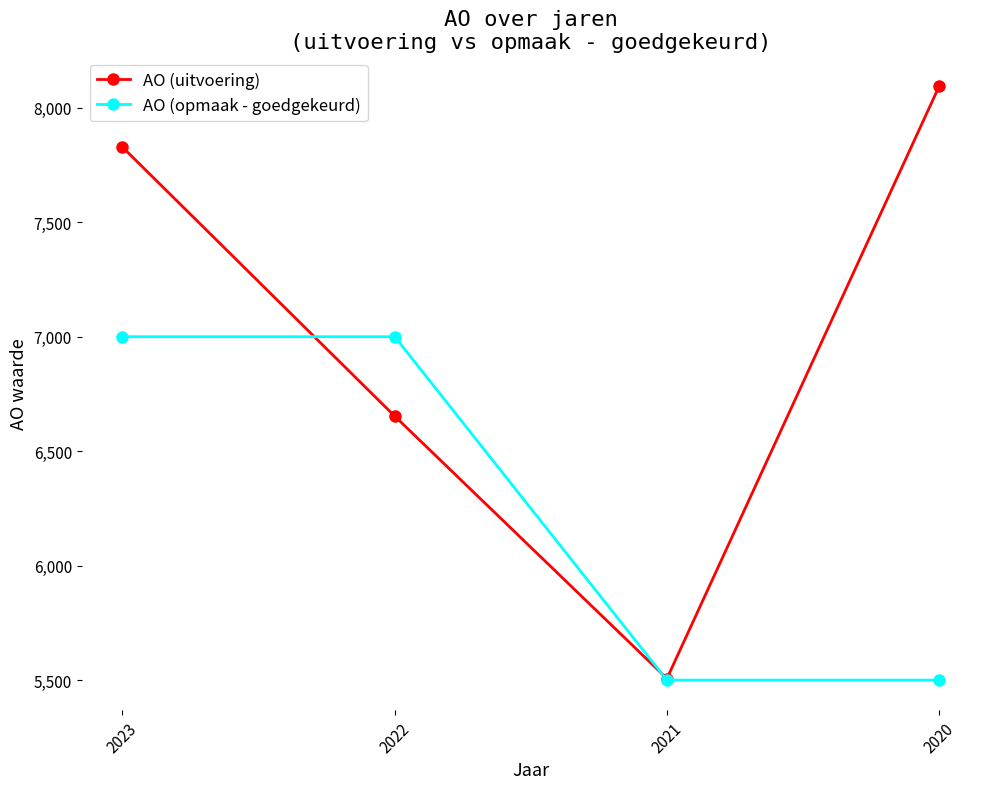

Which series changed the most between 2023 and 2021?

AO (uitvoering)